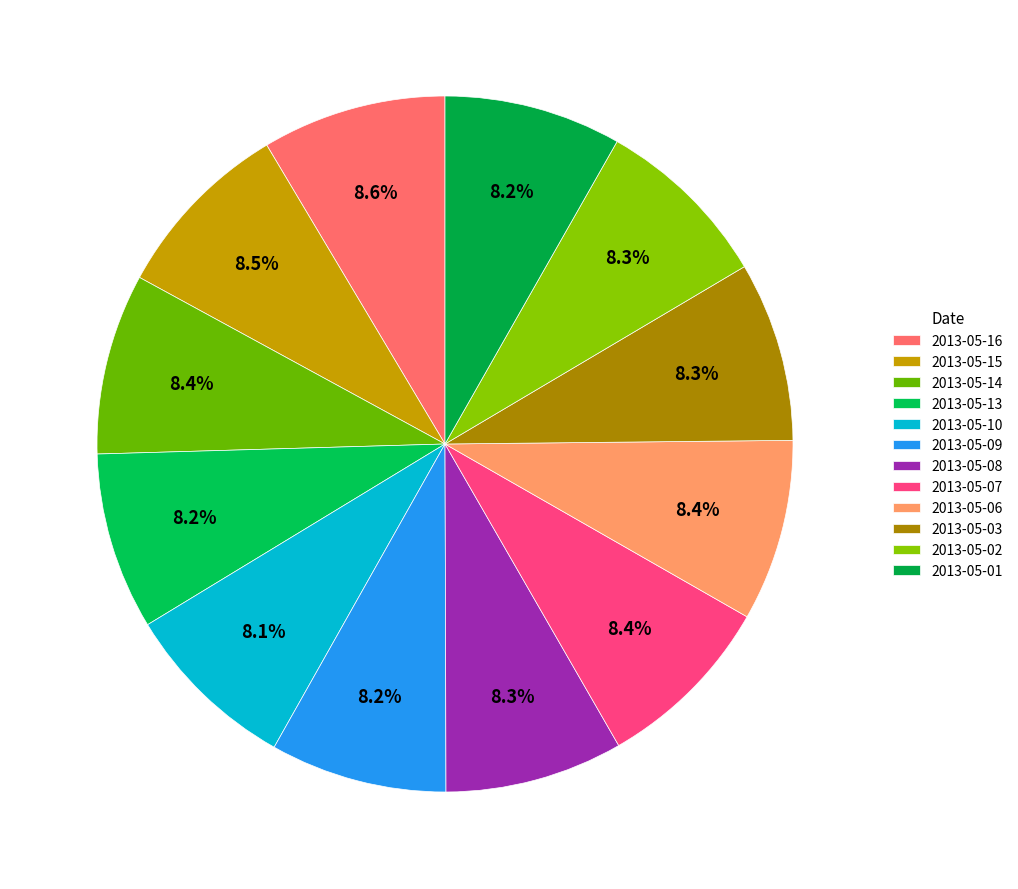

To the nearest percent, what is the average slice percentage?

8%